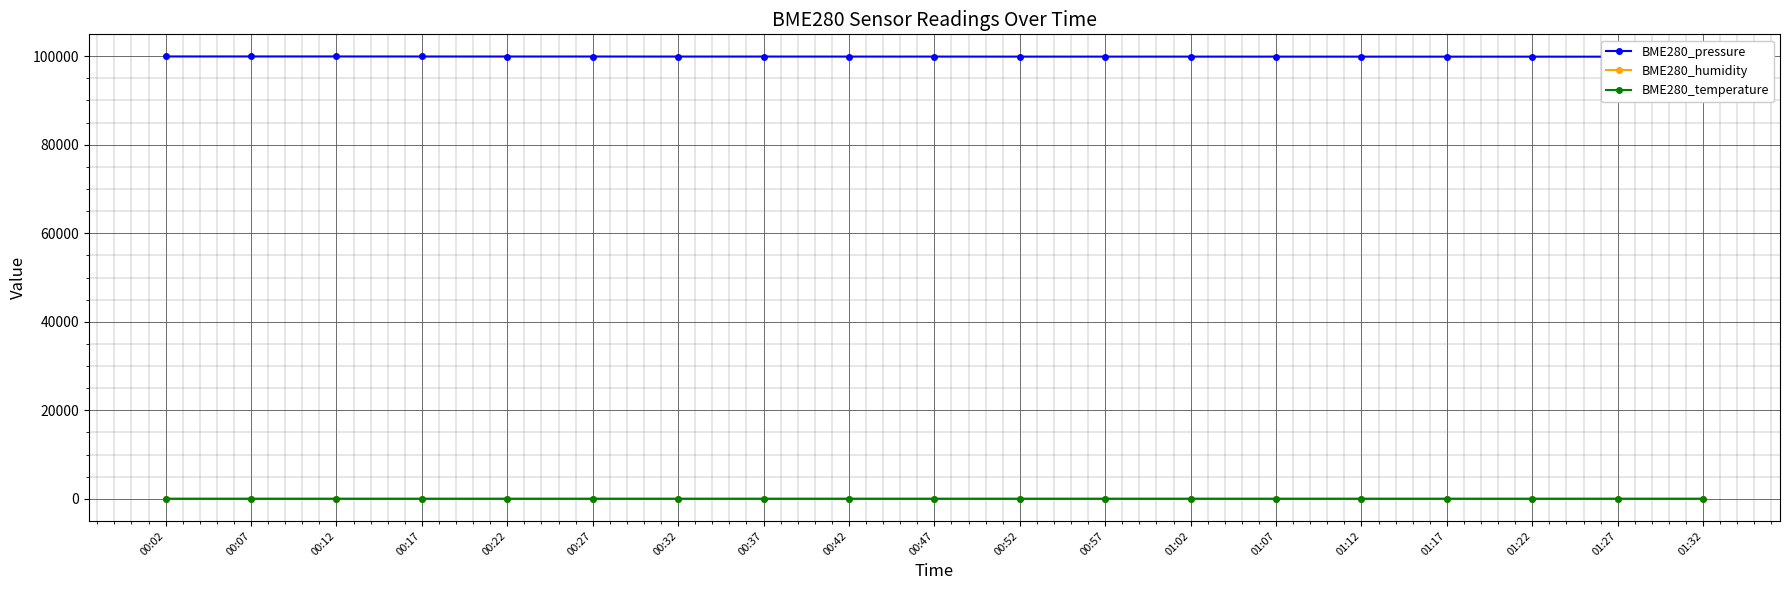

List the series in order of their peak value, highest first.

BME280_pressure, BME280_humidity, BME280_temperature